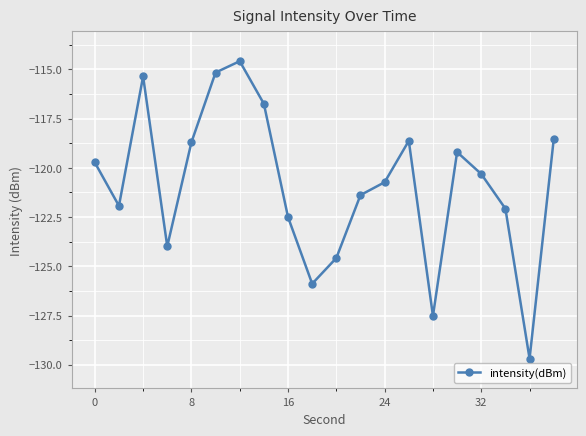

How many interior local valleys (lower than both neighbors) does the data have?

5